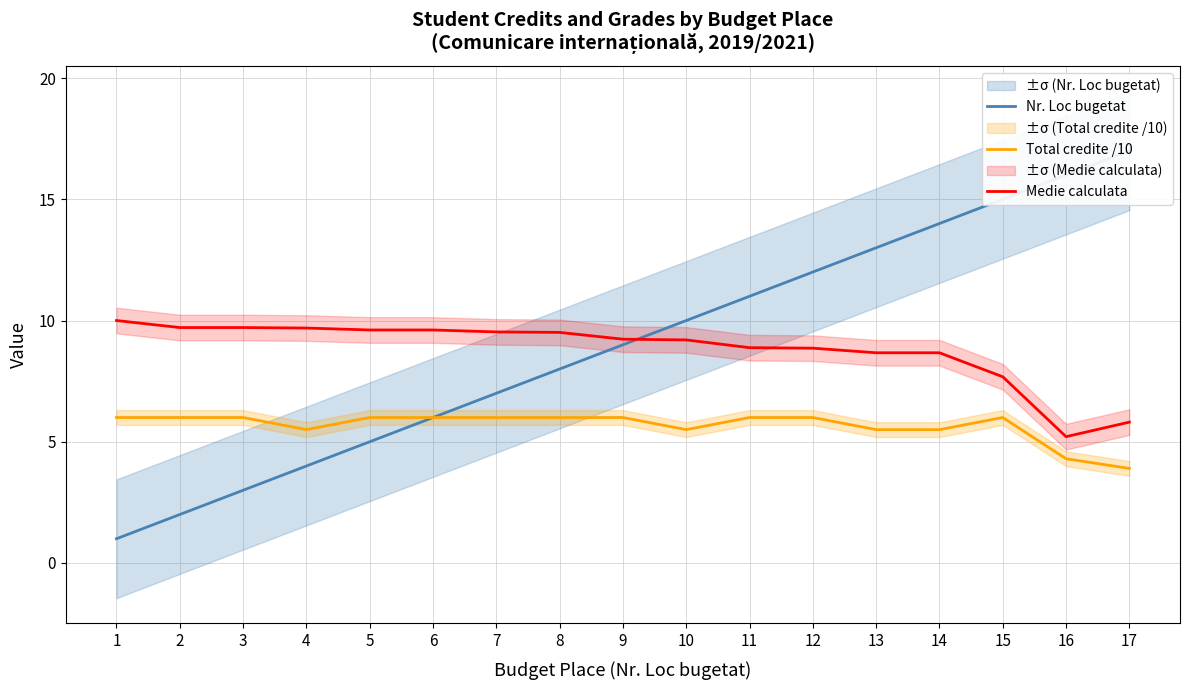

What are all the series names shown in the legend?

Nr. Loc bugetat, Total credite /10, Medie calculata